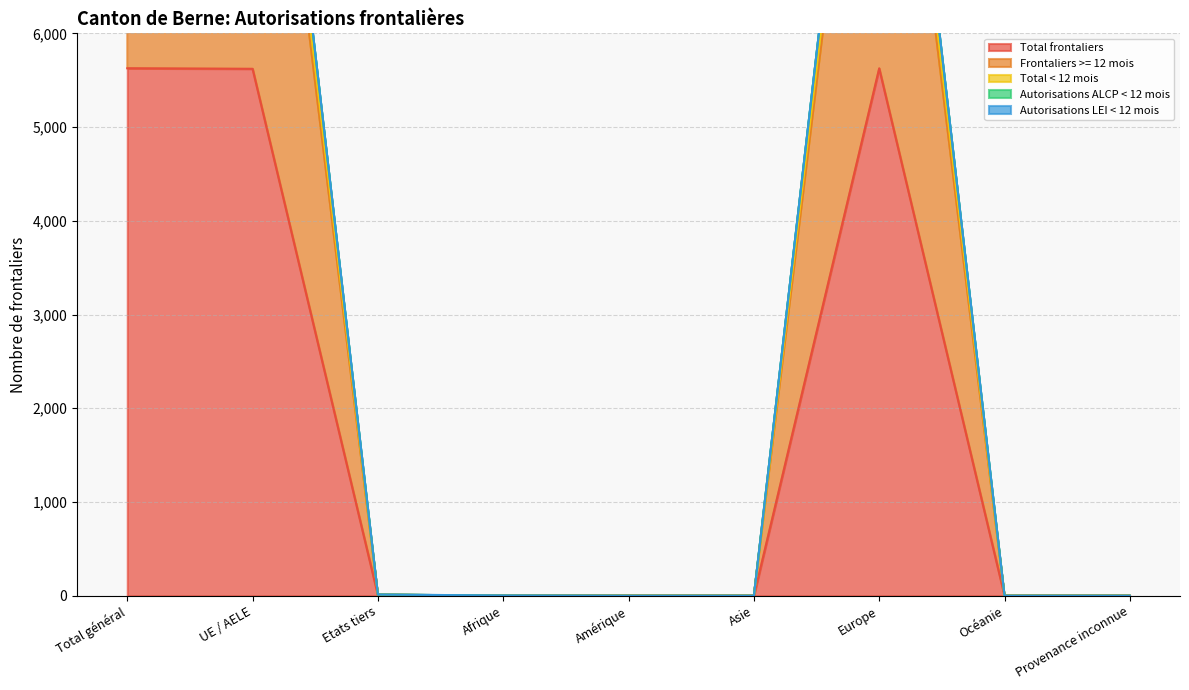

At which category is the sum across all series the highest?

Total général